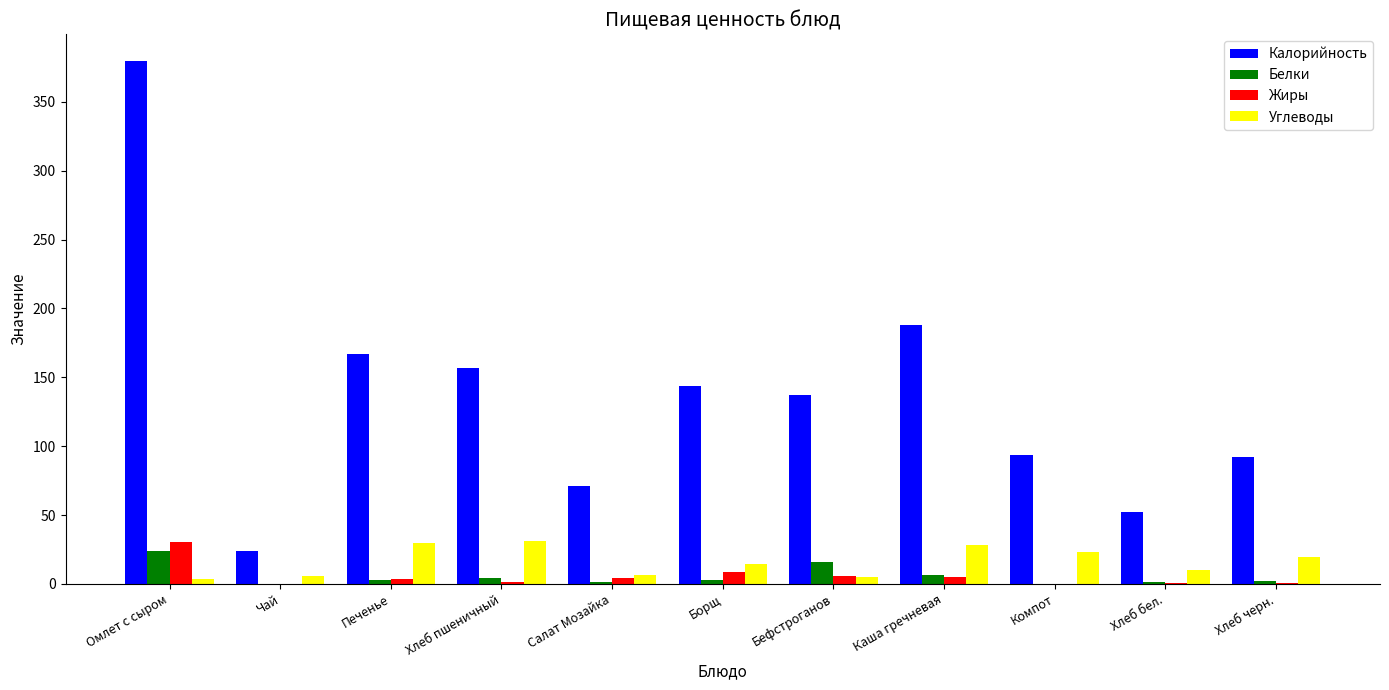

Between Омлет с сыром and Салат Мозайка, which series saw the biggest shift?

Калорийность